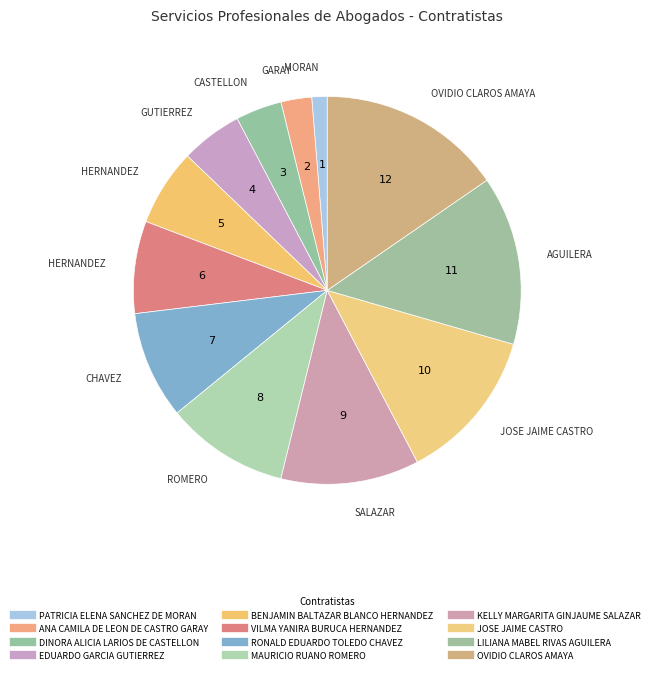

Which slice is the smallest?

PATRICIA ELENA SANCHEZ DE MORAN